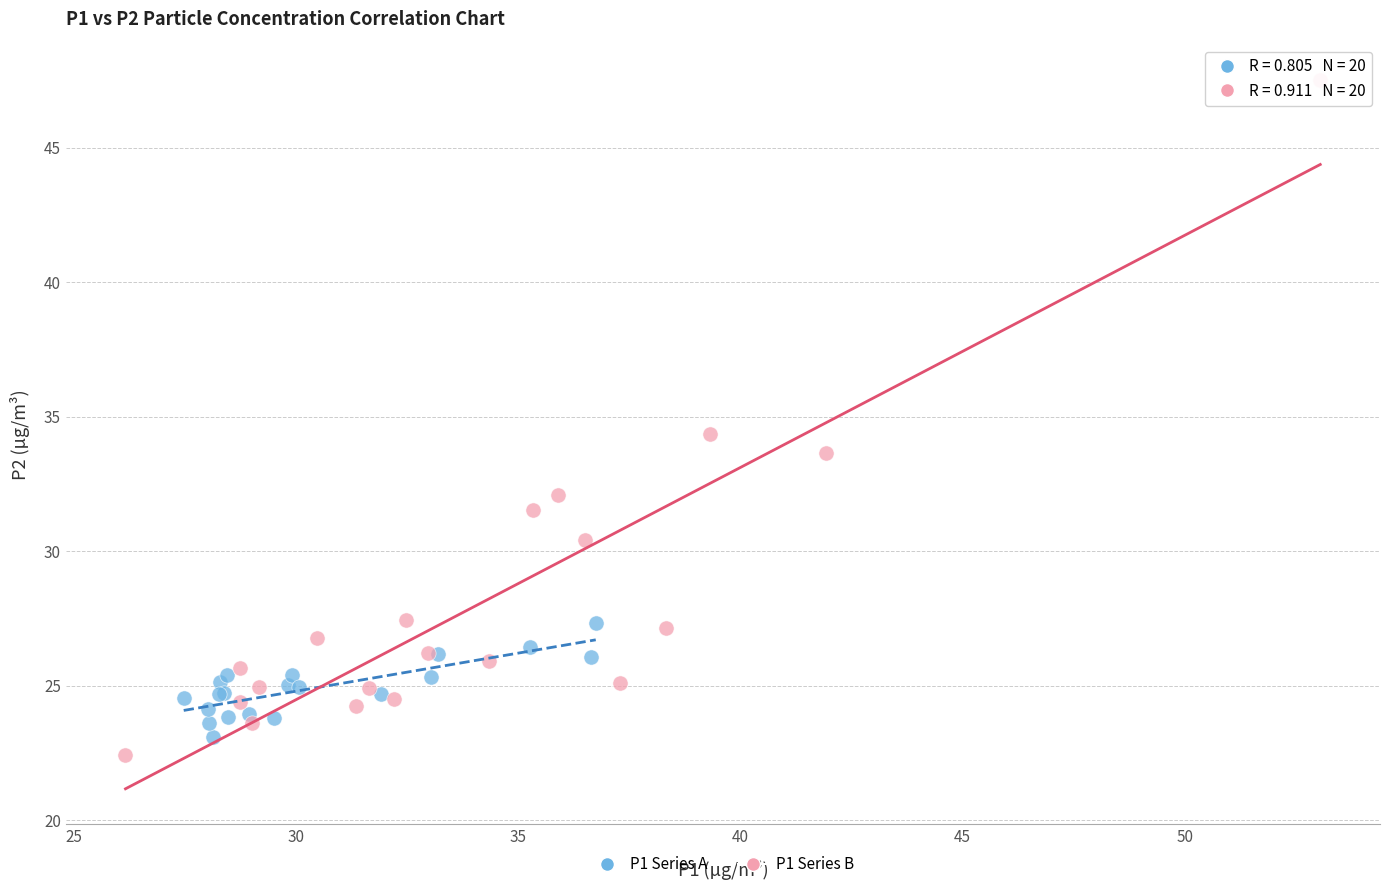

Which series has the largest Y range (max minus min)?

P1 Series B